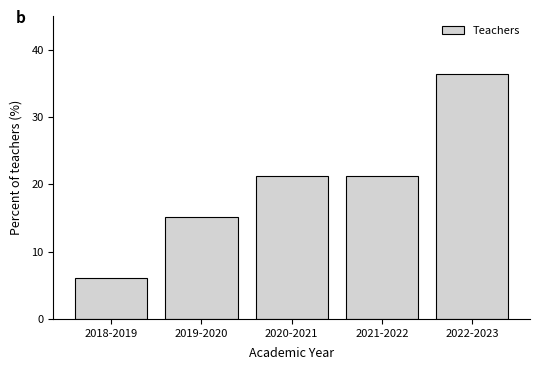

Reading left to right, list all the values displayed in this chart.

6.1	15.2	21.2	21.2	36.4